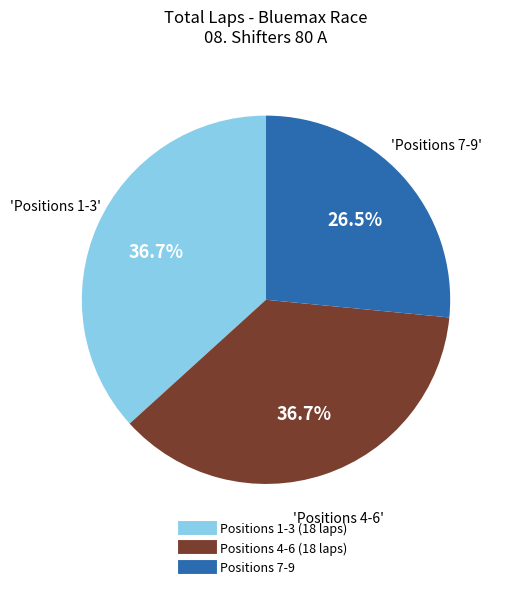

Does any single category account for the majority?

No